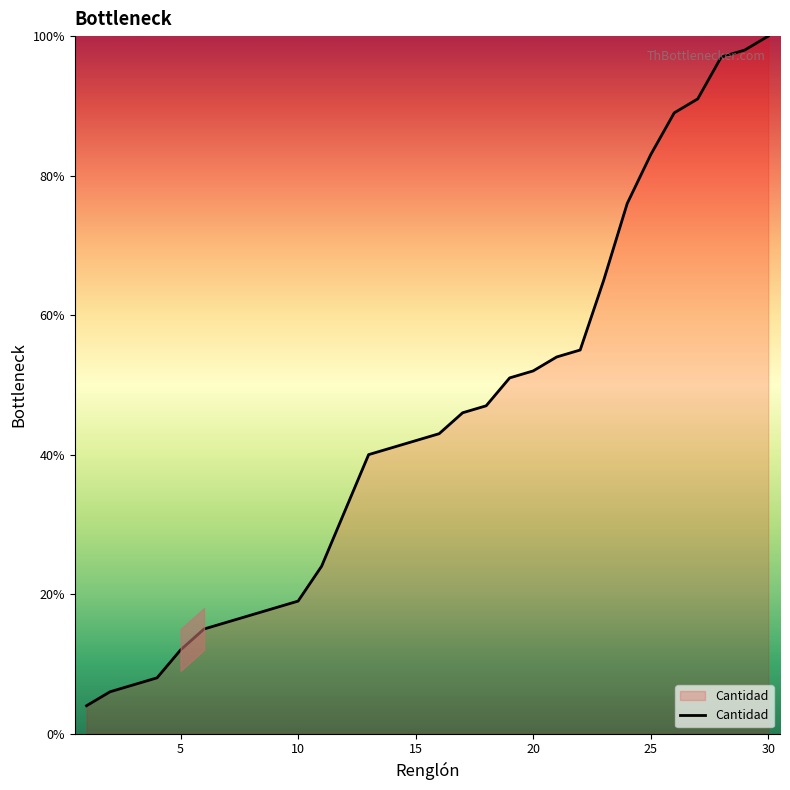

What is the greatest value displayed?

100.0